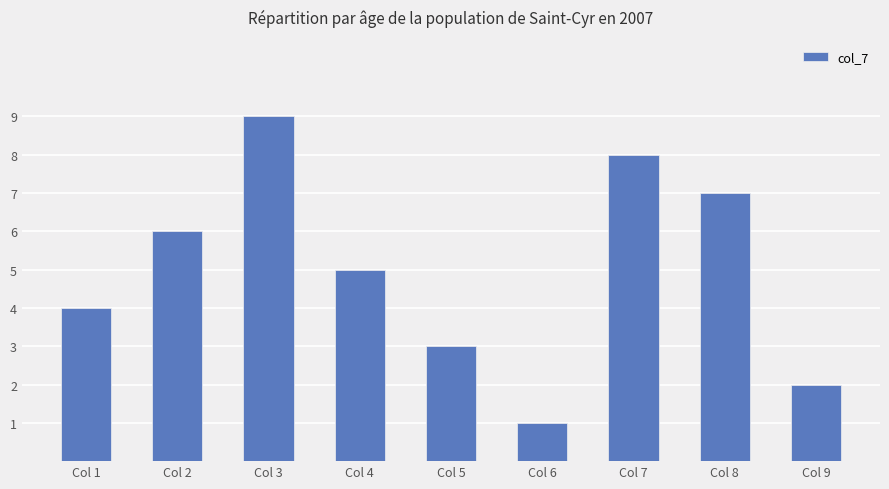

True or false: the data shows 2 at Col 9.

True